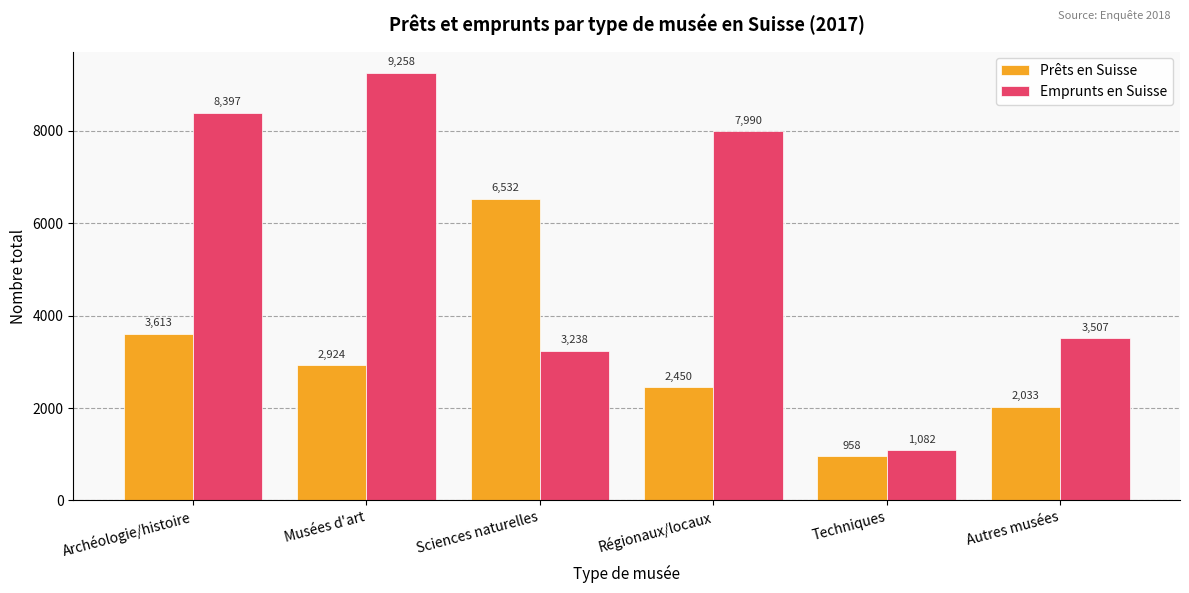

What is the label of the 5th bar from the left?

Techniques